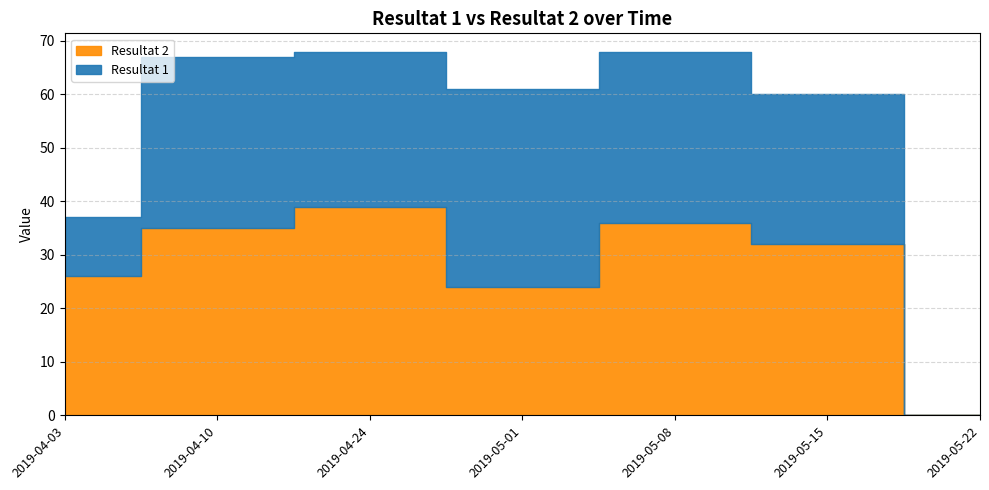

Reading left to right, transcribe all the data shown in this chart.

Resultat 2: 26	35	39	24	36	32	0
Resultat 1: 11	32	29	37	32	28	0